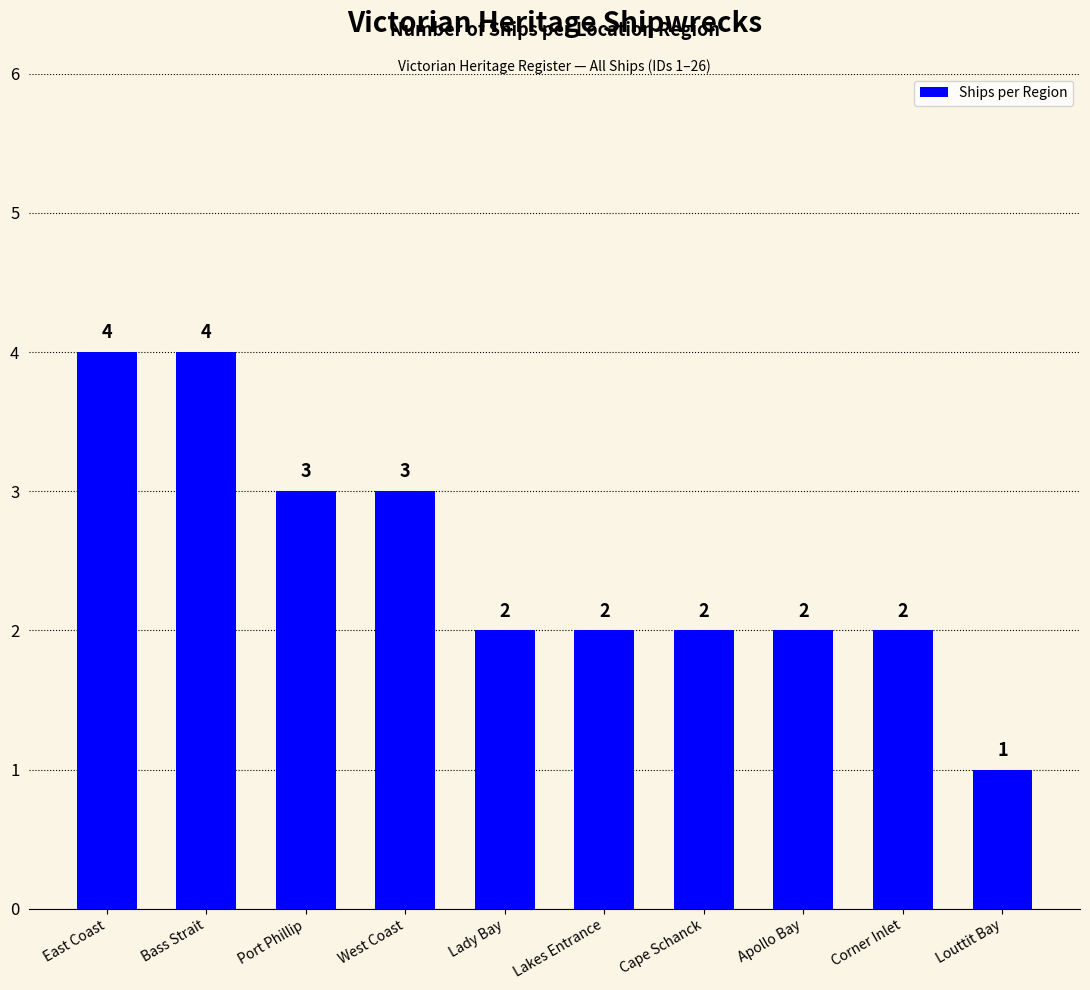

Reading right to left, what are all the values shown in this chart?

1	2	2	2	2	2	3	3	4	4